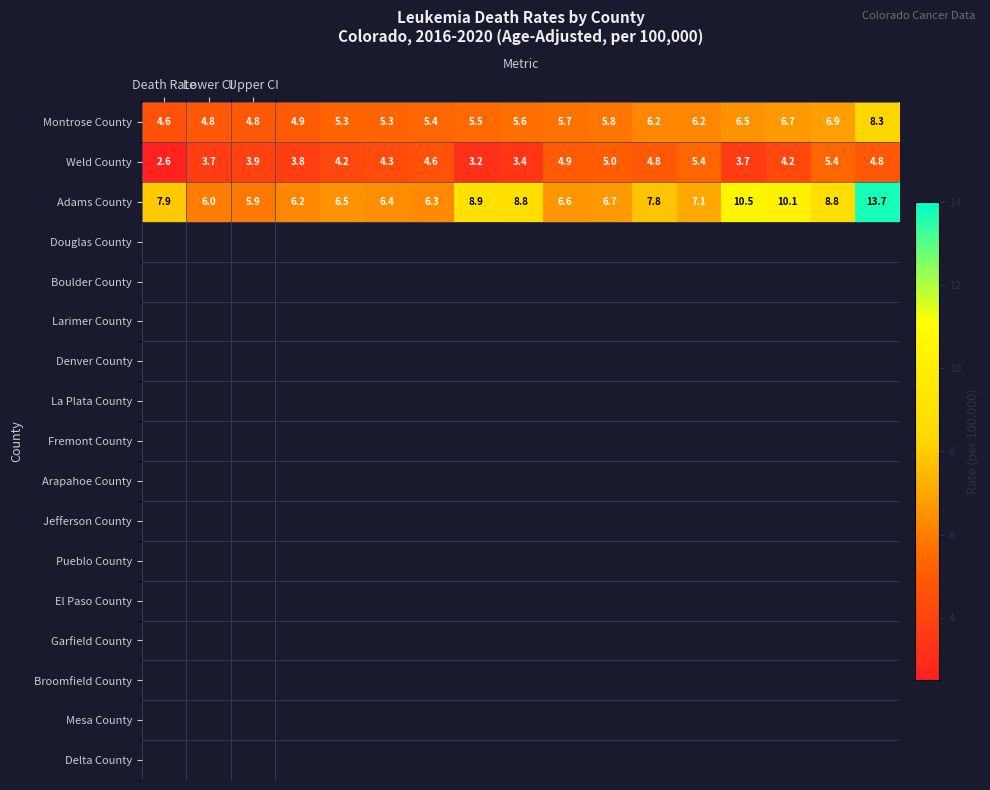

What is the lowest value of the Montrose County series?

4.6